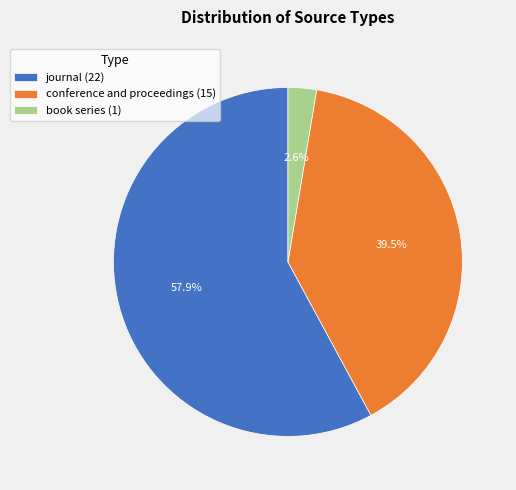

How many slices are in this pie chart?

3